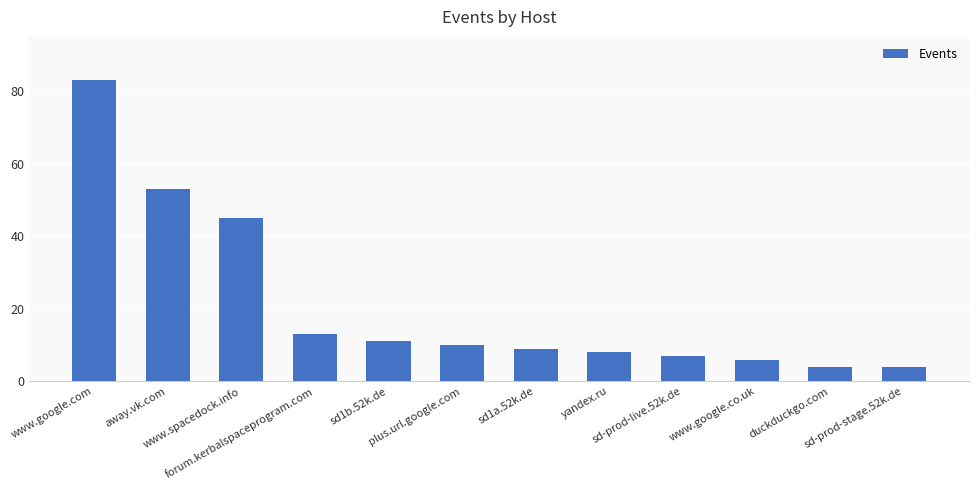

How many bars are there in total?

12